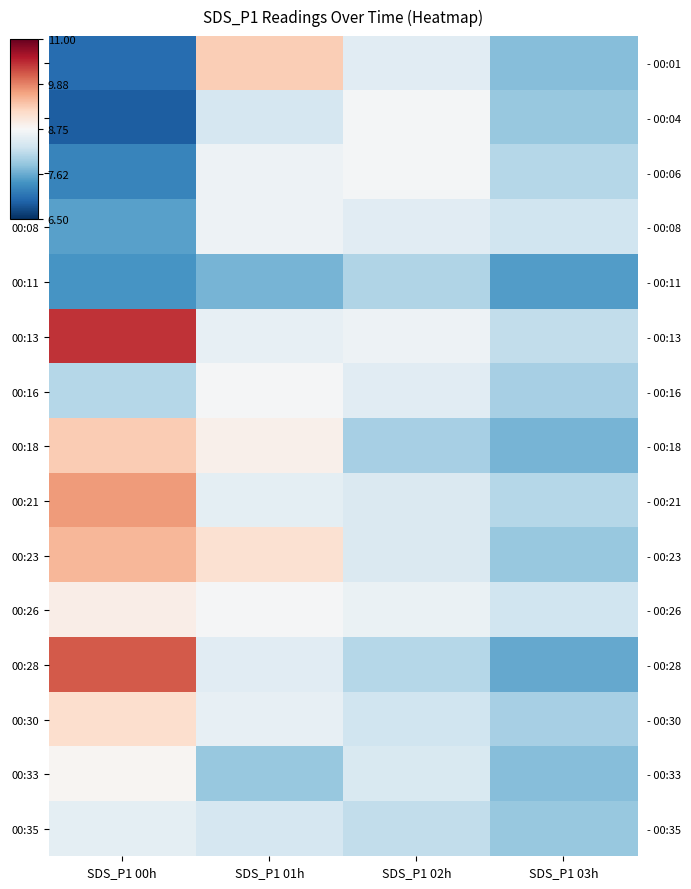

The value of 00:04 at SDS_P1 03h is 7.9. True or false?

True